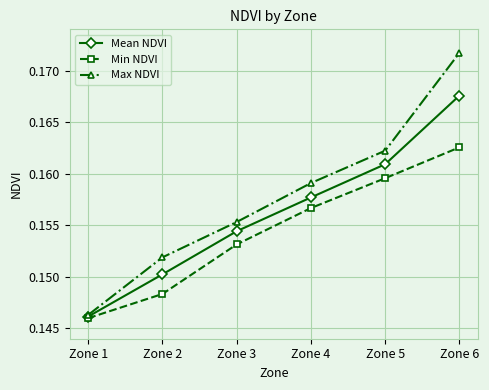

Rank the series by their average value, from lowest to highest.

Min NDVI, Mean NDVI, Max NDVI